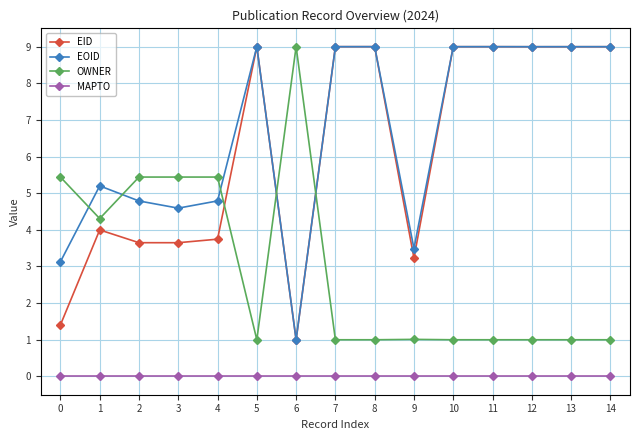

What is the difference between the highest and lowest values at 14?

9.0